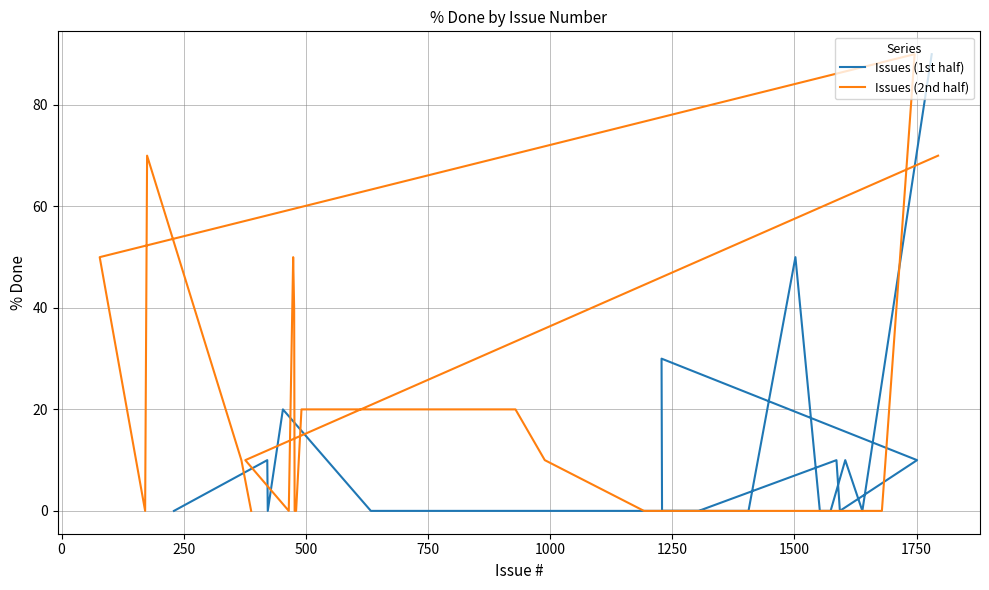

Is the value of Issues (1st half) at −250 greater than the value of Issues (2nd half) at 13?

No